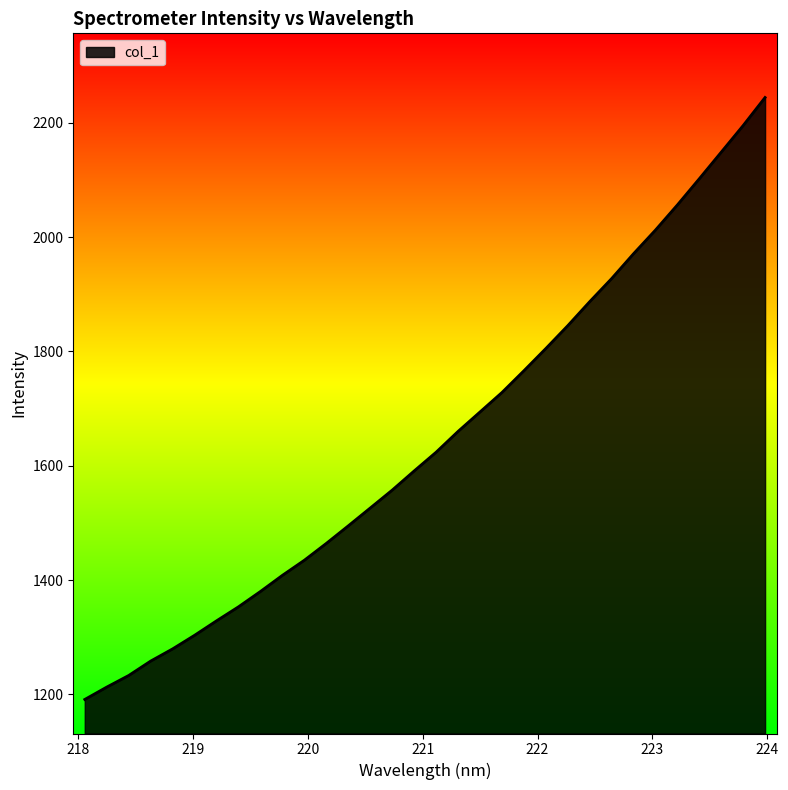

What is the smallest value displayed?

1191.4